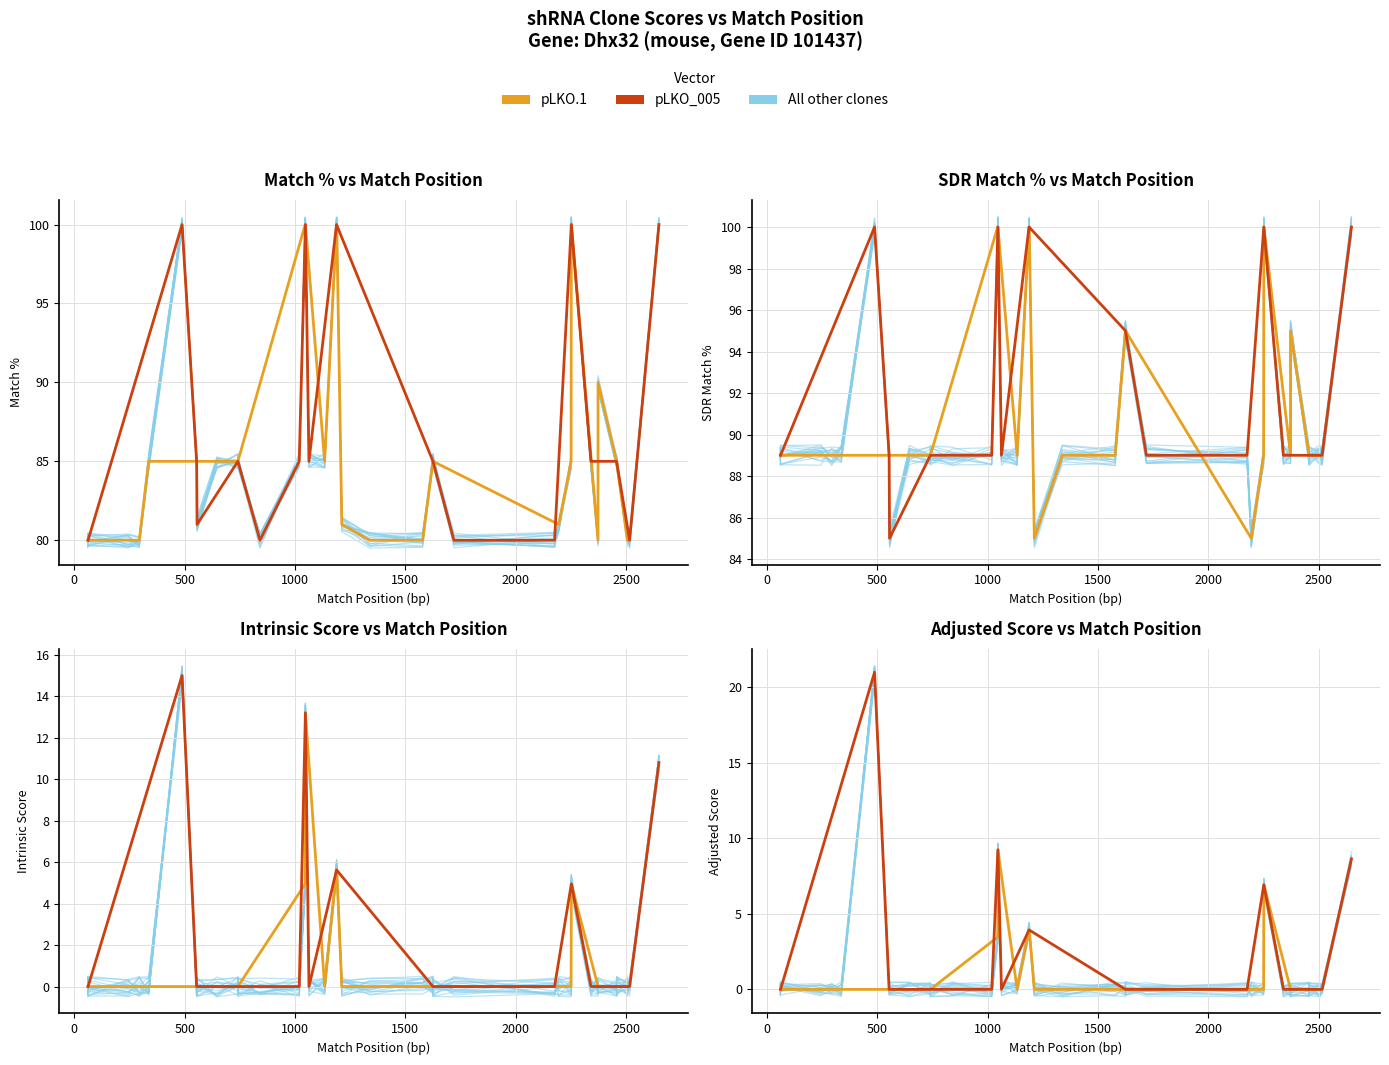

Does the chart display data point markers on the line(s)?

No